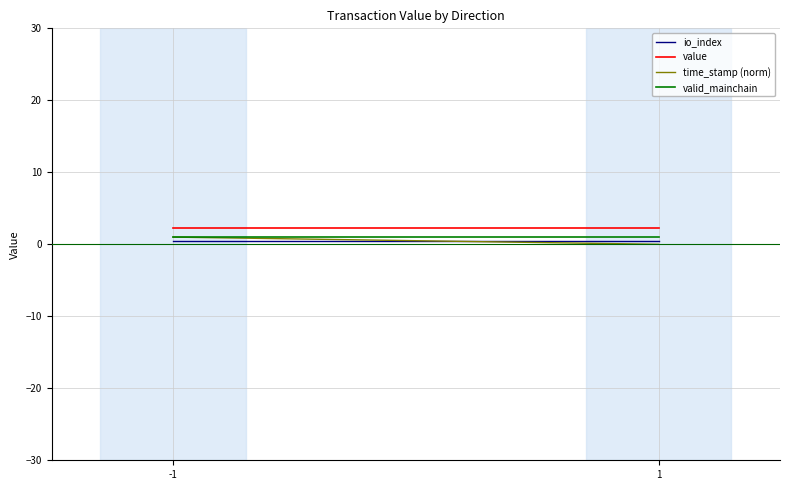

Reading left to right, extract all data points from this chart.

io_index: -1=0.5	1=0.5
value: -1=2.2	1=2.2
time_stamp (norm): -1=1.0	1=0.0
valid_mainchain: -1=1.0	1=1.0